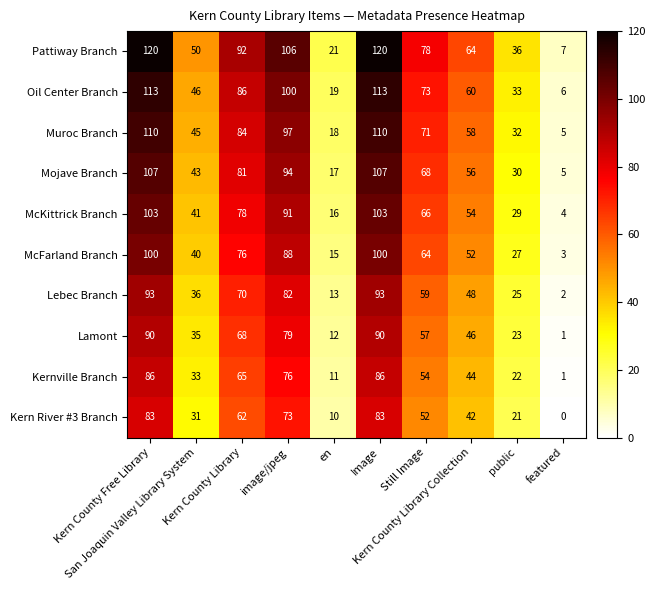

Which series has the largest total across all categories?

Pattiway Branch